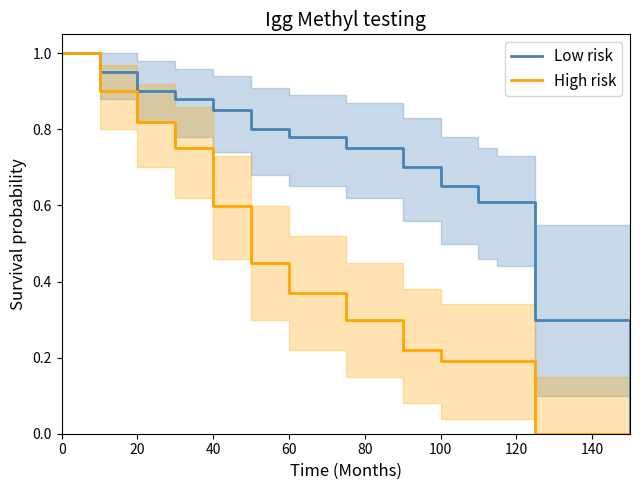

Which series has the largest range (max minus min)?

Low risk